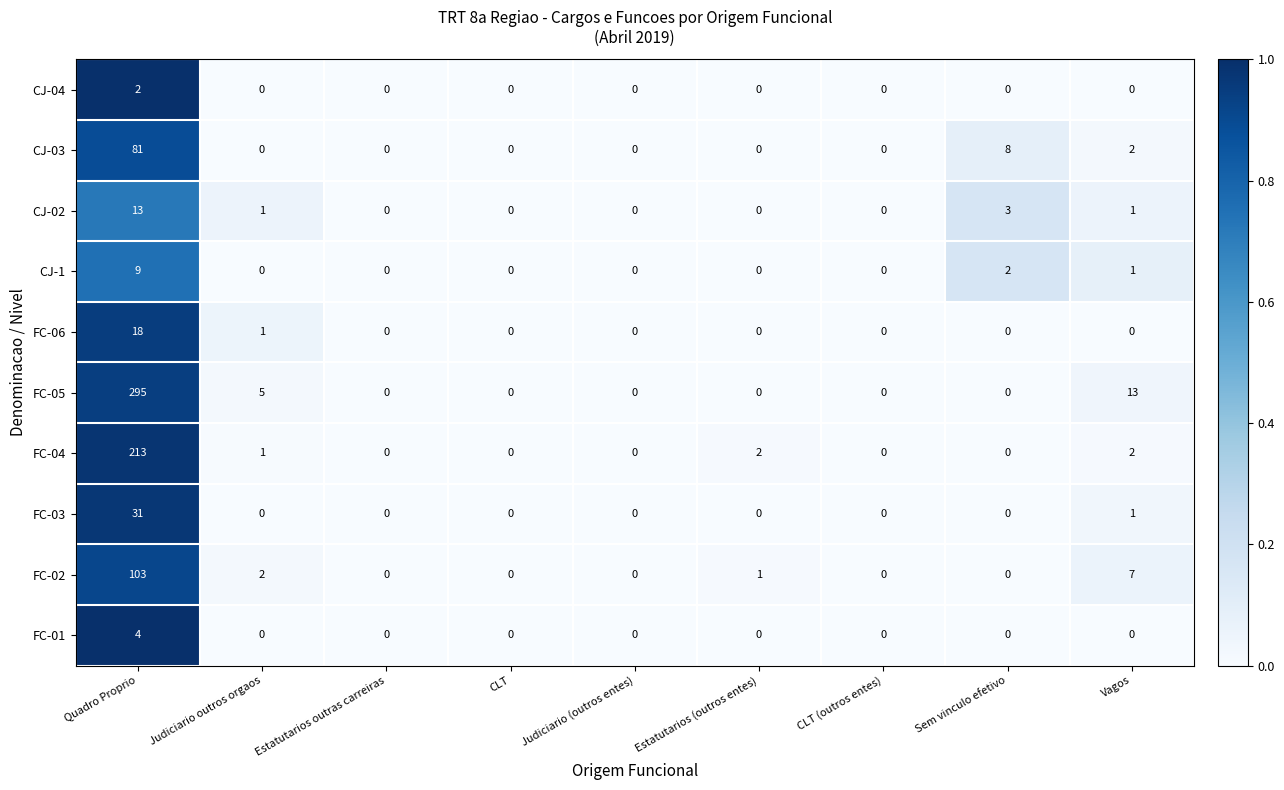

What is the greatest value displayed?

295